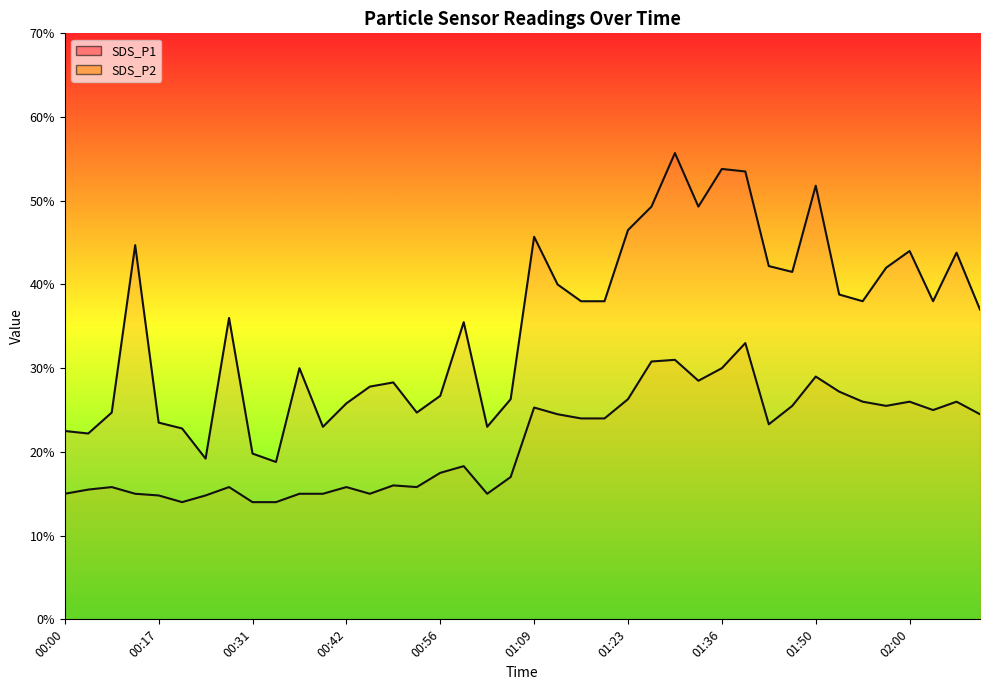

At which category is the sum across all series the highest?

01:31